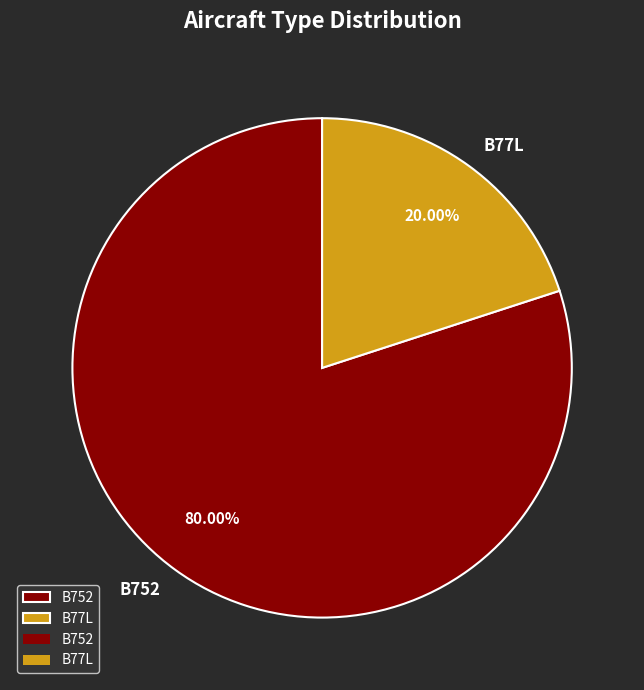

Combined, do B752 and B77L account for over 50%?

Yes